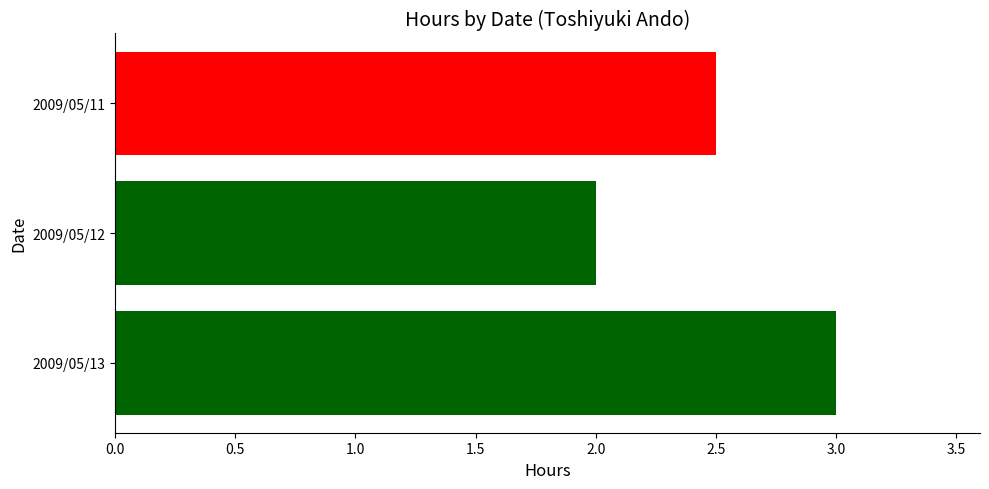

Are the bars grouped side by side (vs. stacked)?

No